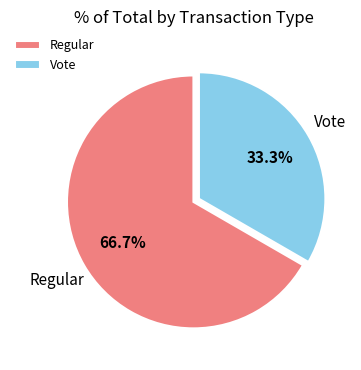

What is the majority slice?

Regular